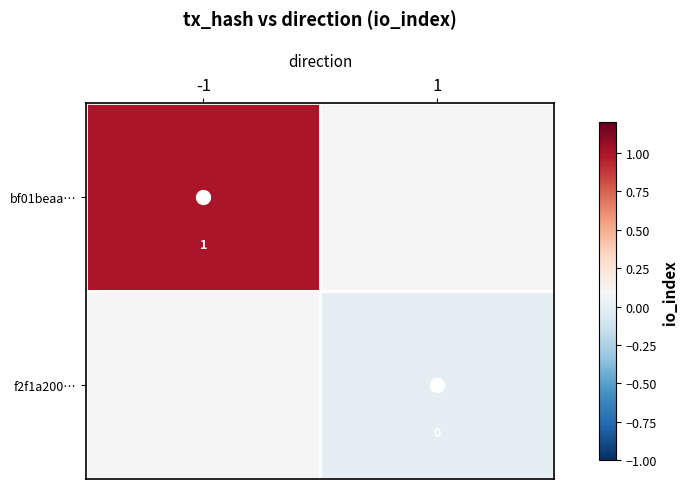

At how many categories does at least one series exceed 0?

1